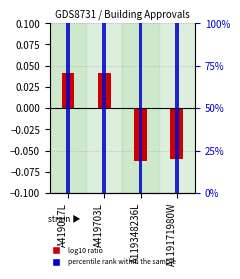

At how many categories does at least one series exceed 10?

4